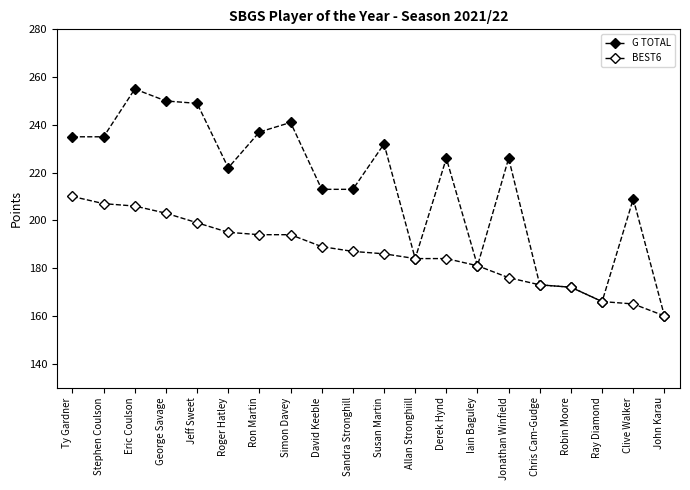

How many distinct data groups are displayed?

2